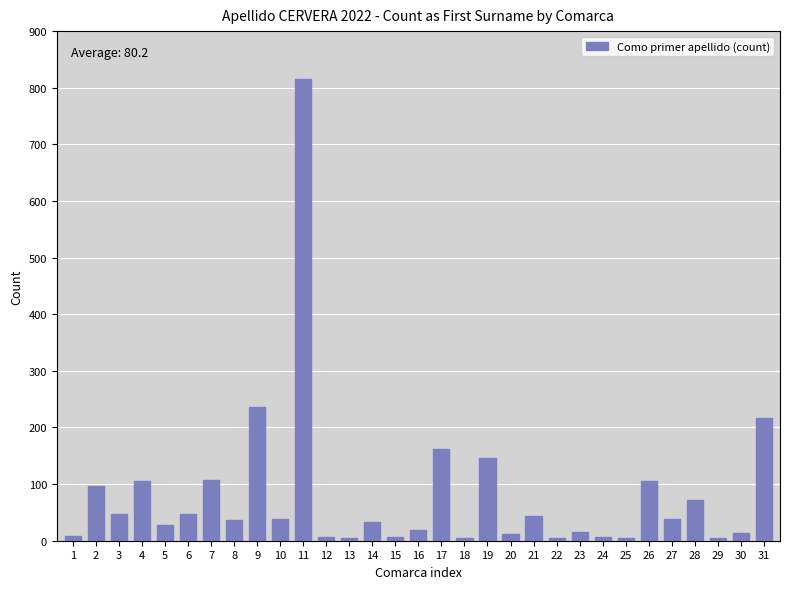

What is the difference between the maximum and minimum values?

811